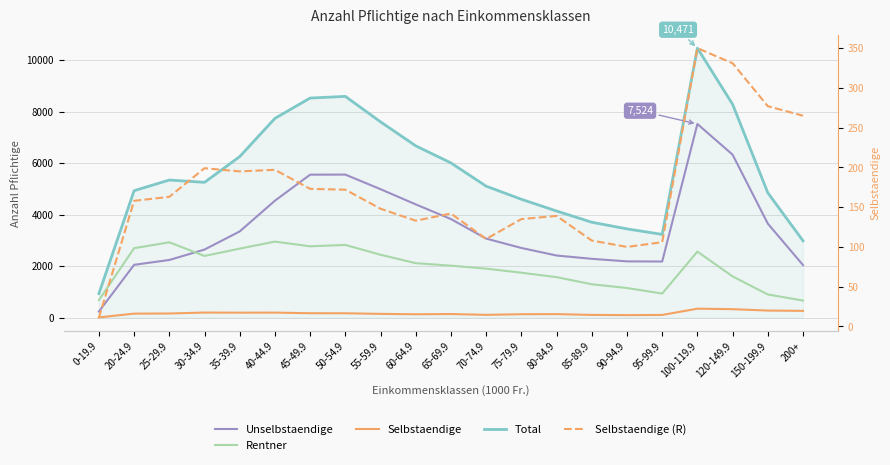

True or false: Selbstaendige has a value of 195 at 35-39.9.

True